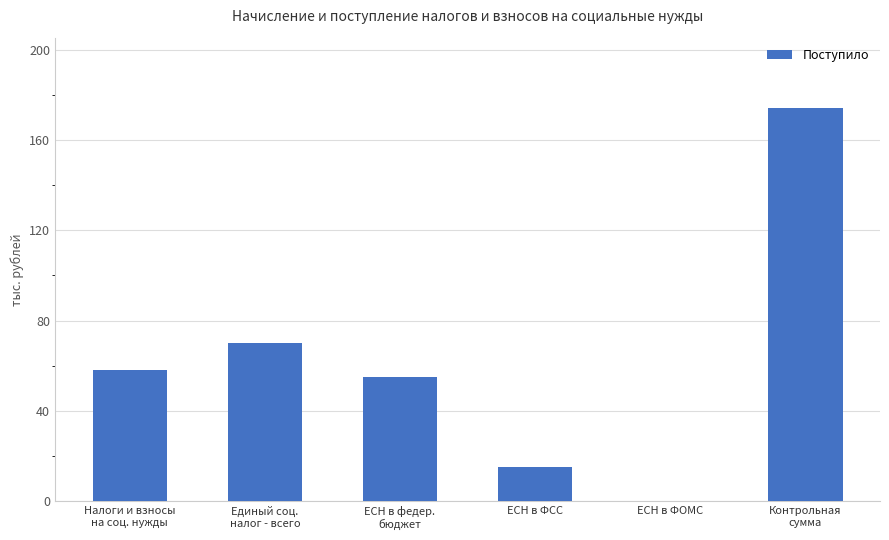

What is the maximum value shown in the chart?

174